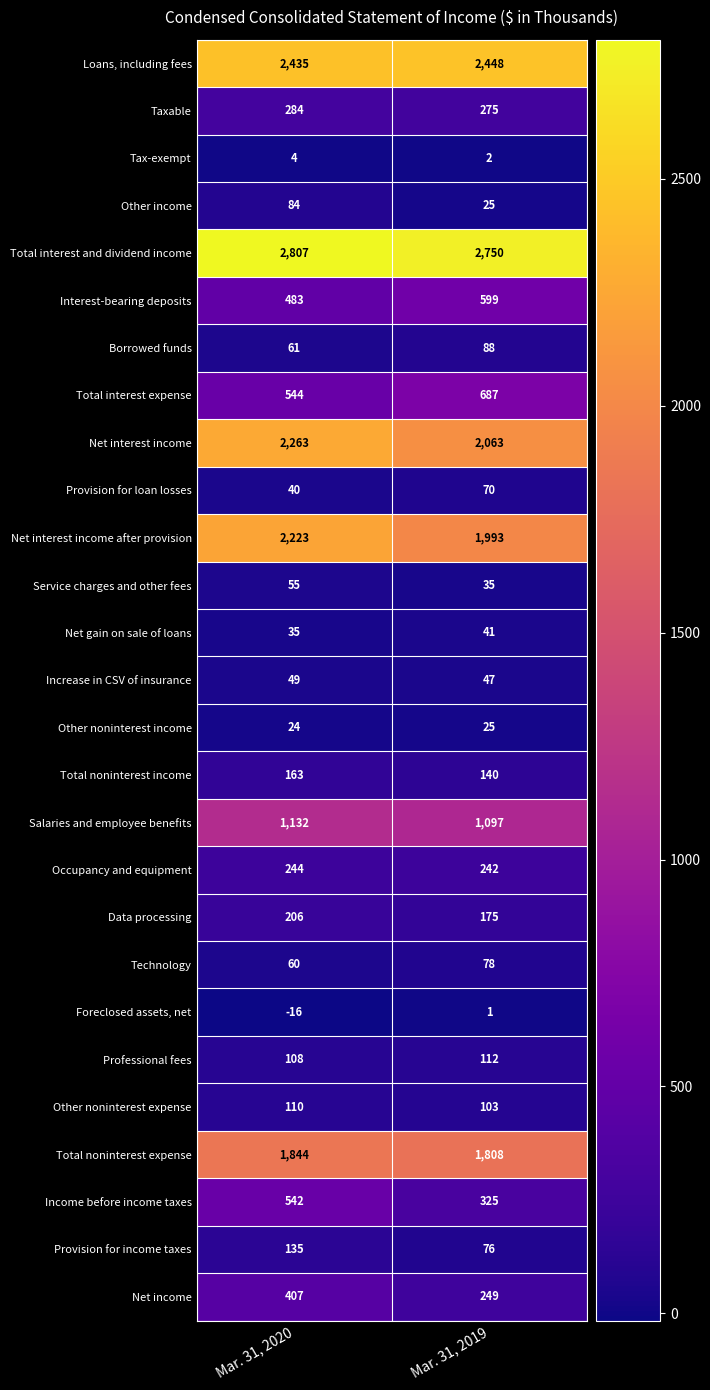

Count the number of data series in this chart.

27